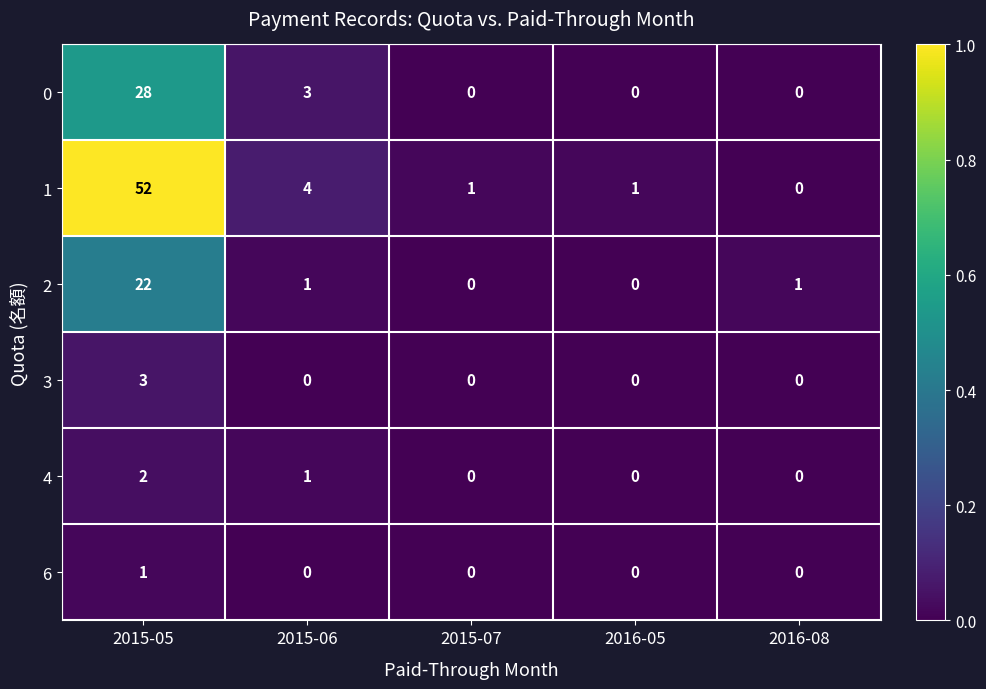

Reading left to right, what are all the values shown in this chart?

0: 28	3	0	0	0
1: 52	4	1	1	0
2: 22	1	0	0	1
3: 3	0	0	0	0
4: 2	1	0	0	0
6: 1	0	0	0	0